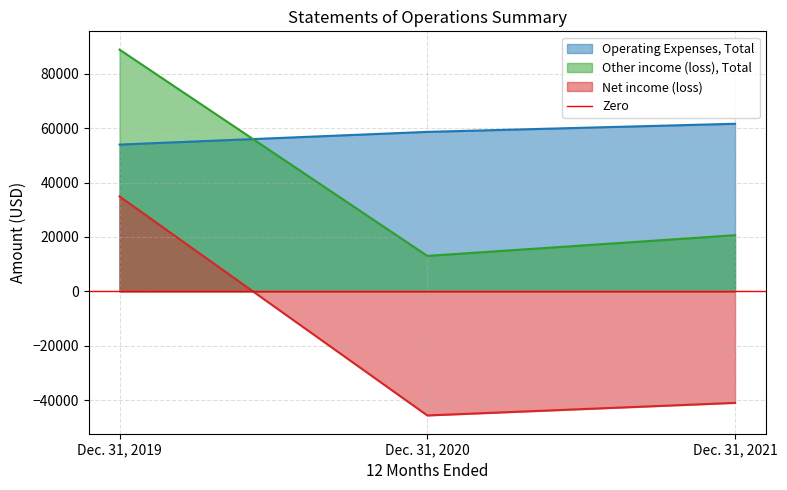

What value does the Operating Expenses, Total series have at Dec. 31, 2020, to the nearest 50?

58600